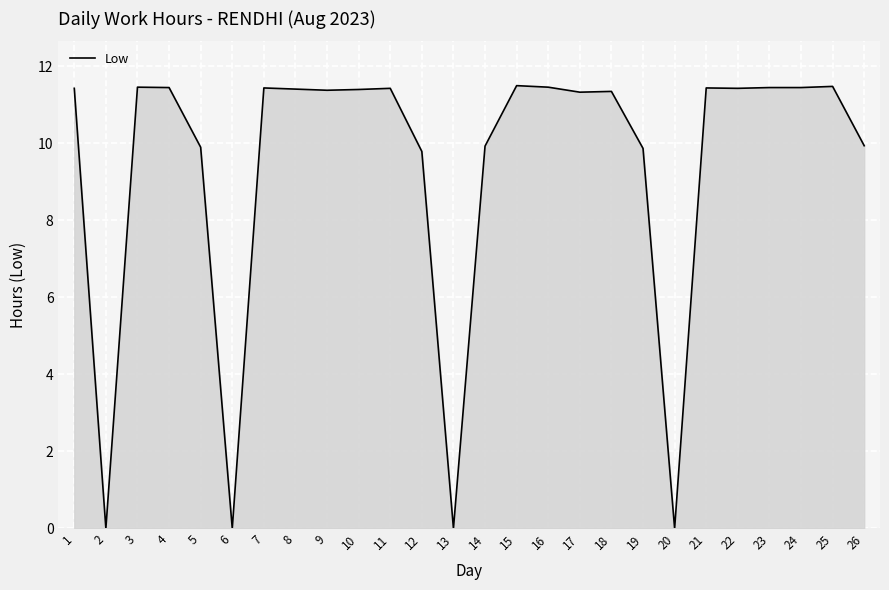

How many values are below 11?

9